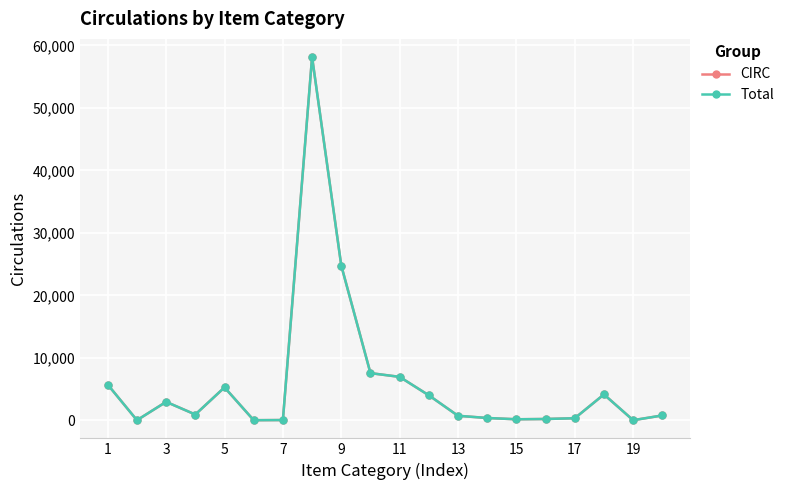

Is this an area chart (filled region under the line)?

No